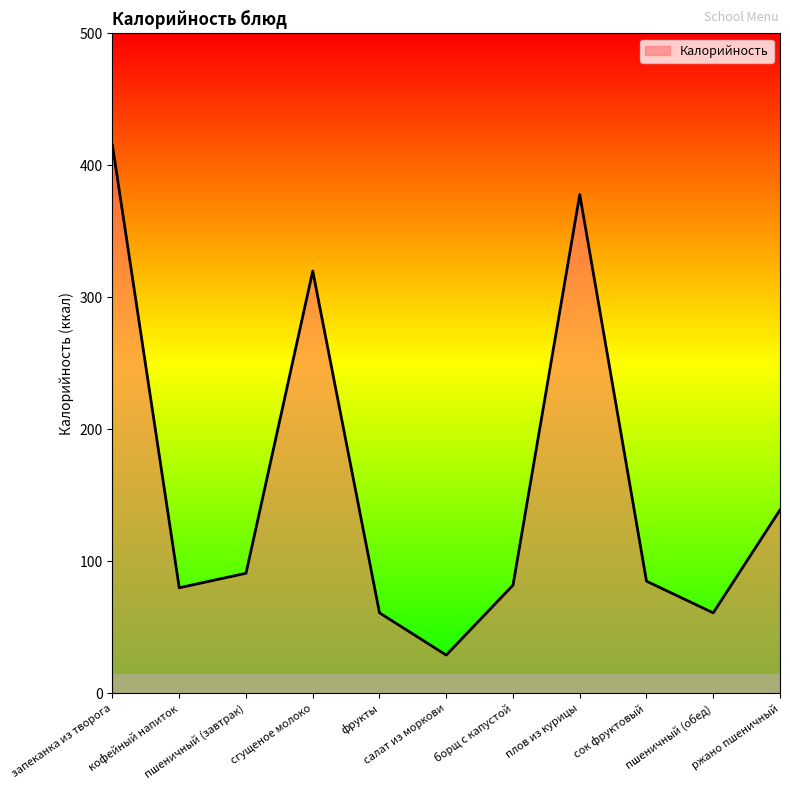

What is the maximum value shown in the chart?

415